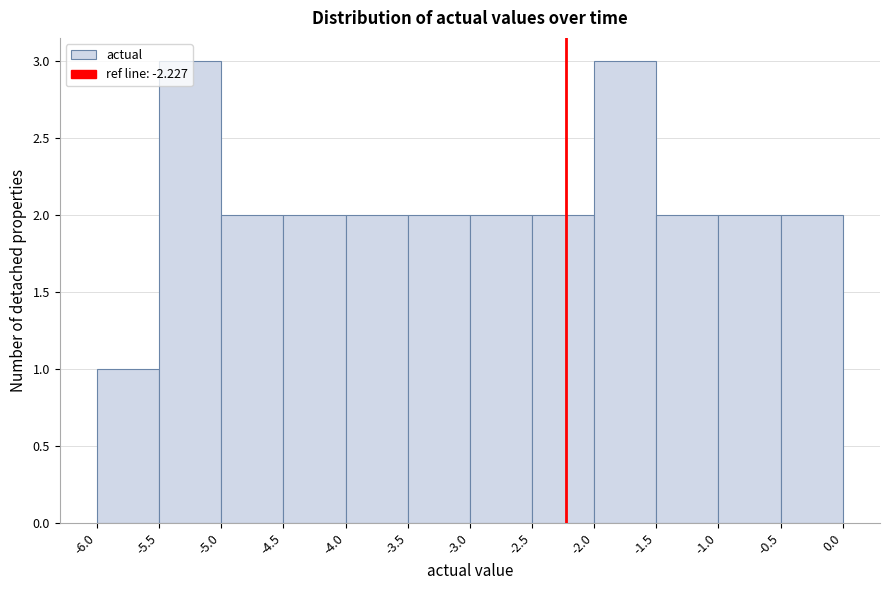

What is the height of the bar covering -6.0 to -5.5 on the x-axis? The values are not printed on the chart, so give them approximately, as read against the axis.

1